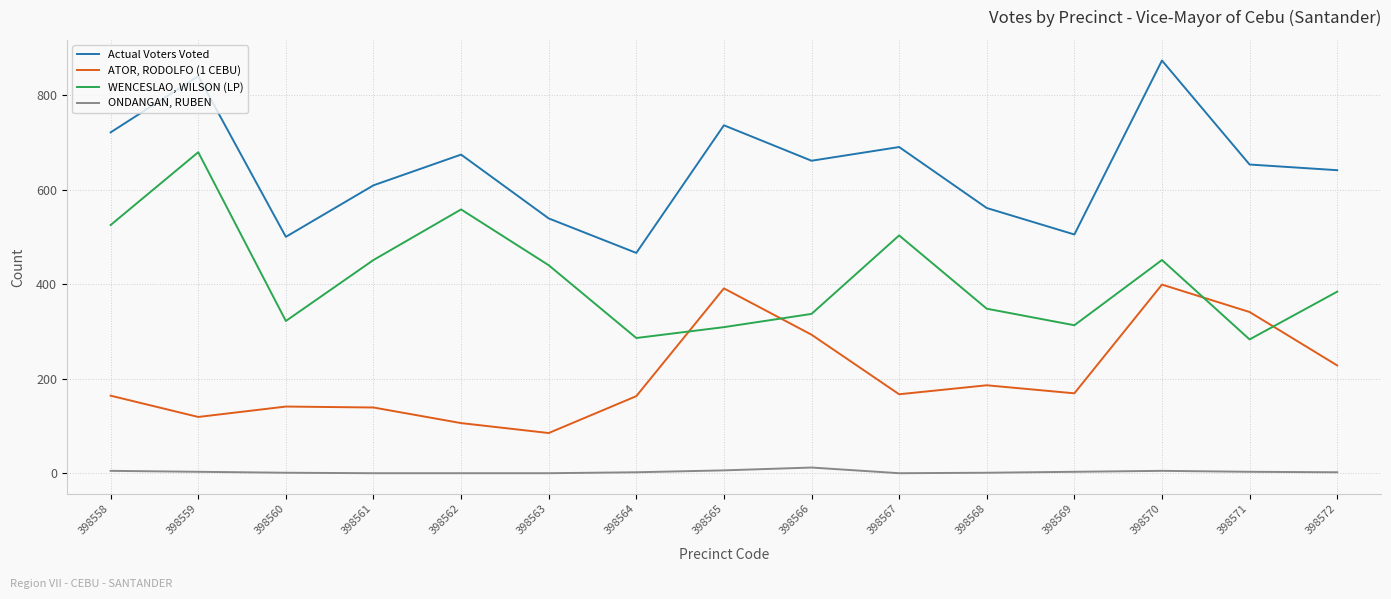

How many times do WENCESLAO, WILSON (LP) and ATOR, RODOLFO (1 CEBU) cross each other?

4